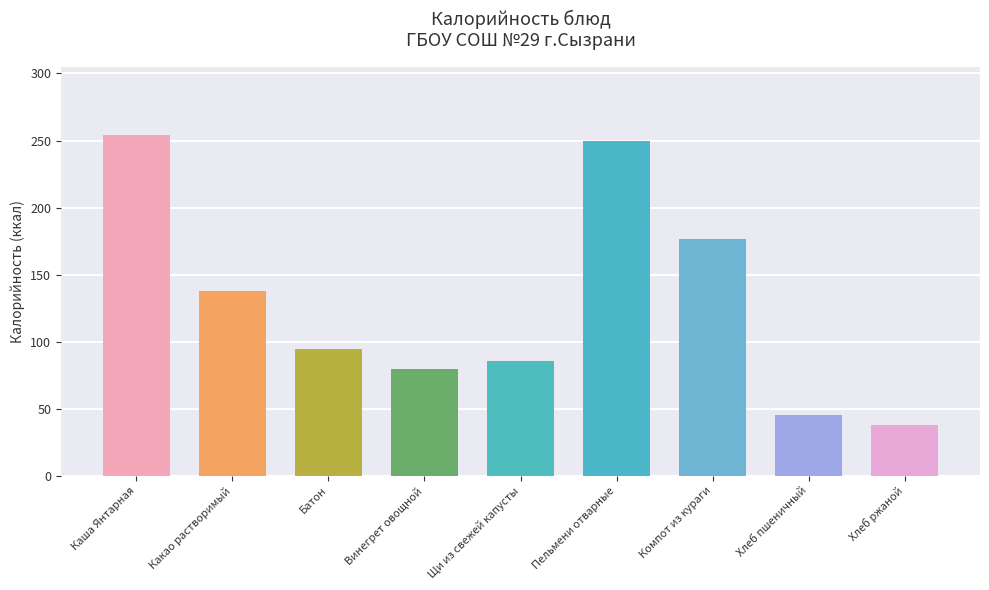

How many distinct data groups are displayed?

1